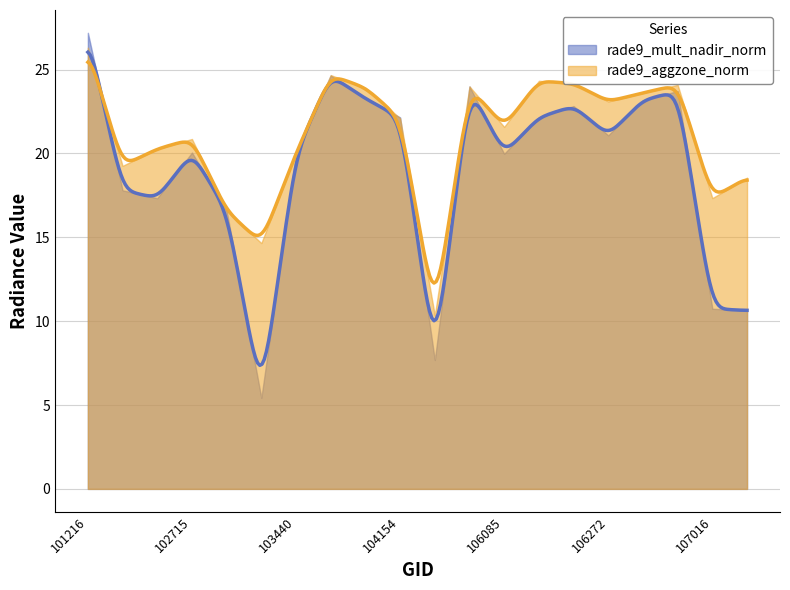

Reading left to right, list all the values displayed in this chart.

rade9_mult_nadir_norm: 27.2	17.8	17.3	20.1	16.6	5.4	20.0	24.7	23.3	22.1	7.7	24.0	20.0	22.2	22.8	21.1	23.2	23.7	10.7	10.6
rade9_aggzone_norm: 26.3	19.3	20.3	20.9	16.6	14.7	20.0	24.7	23.9	22.1	10.3	24.0	21.6	24.3	24.2	23.1	23.6	24.1	17.3	18.6